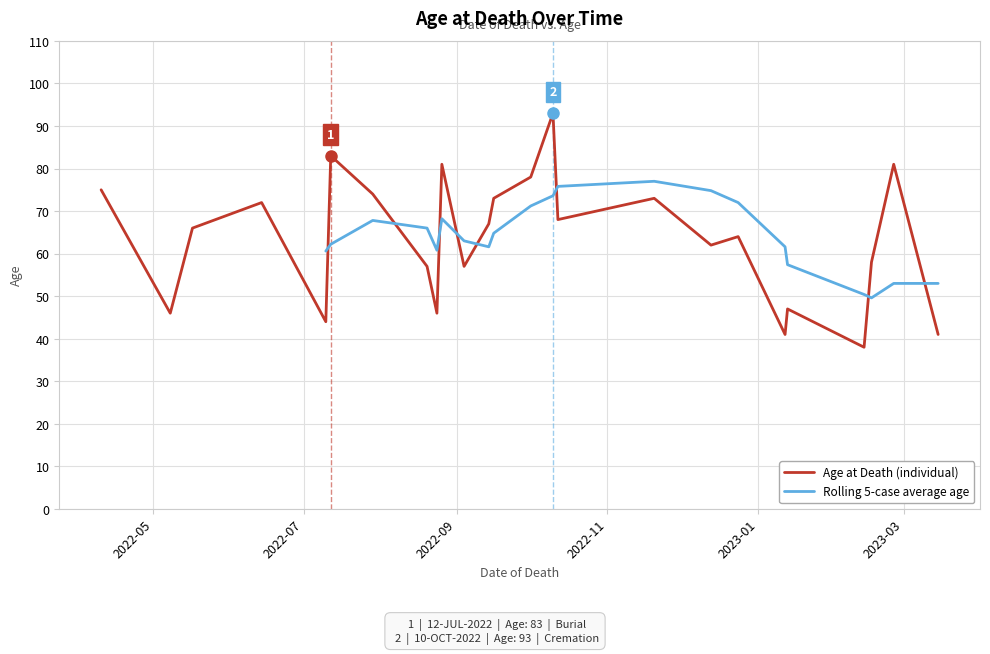

How many points are higher than both their immediate neighbors (excluding endpoints)?

9